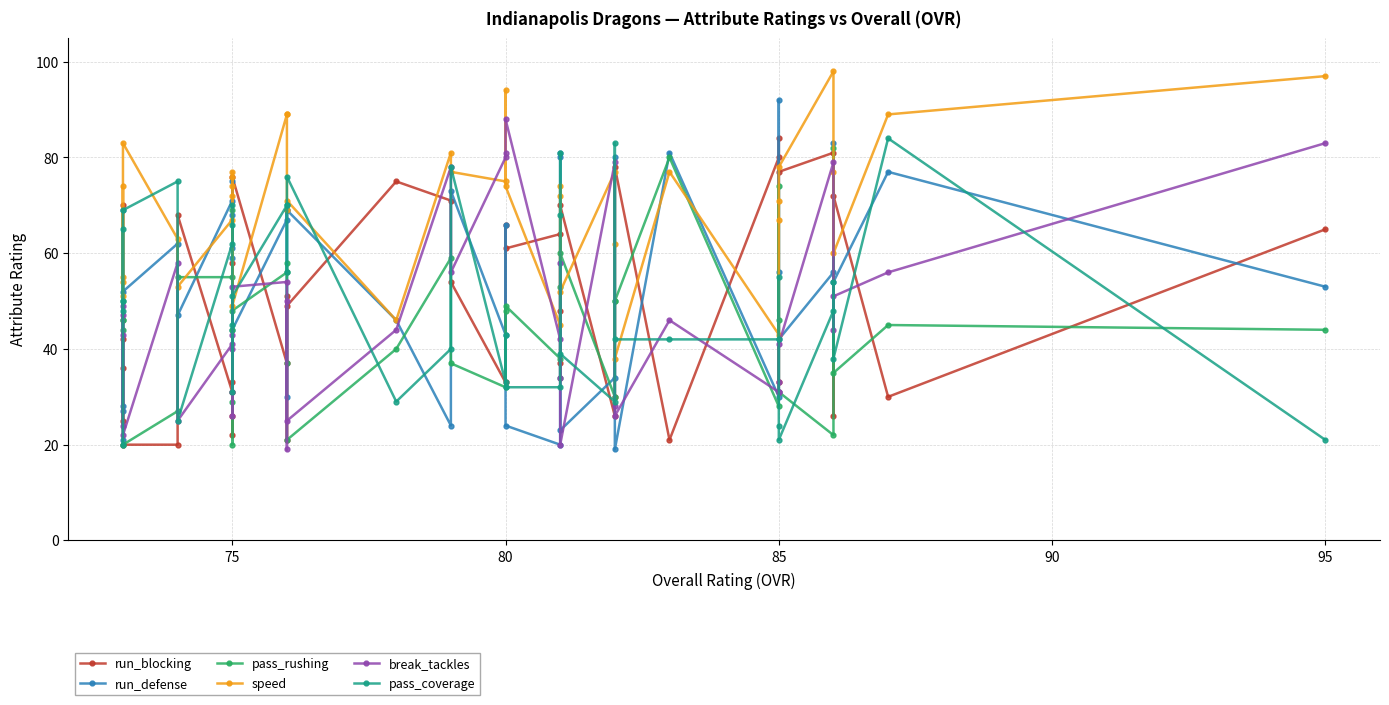

What is the value of the run_defense point at the 13th from the left?

44